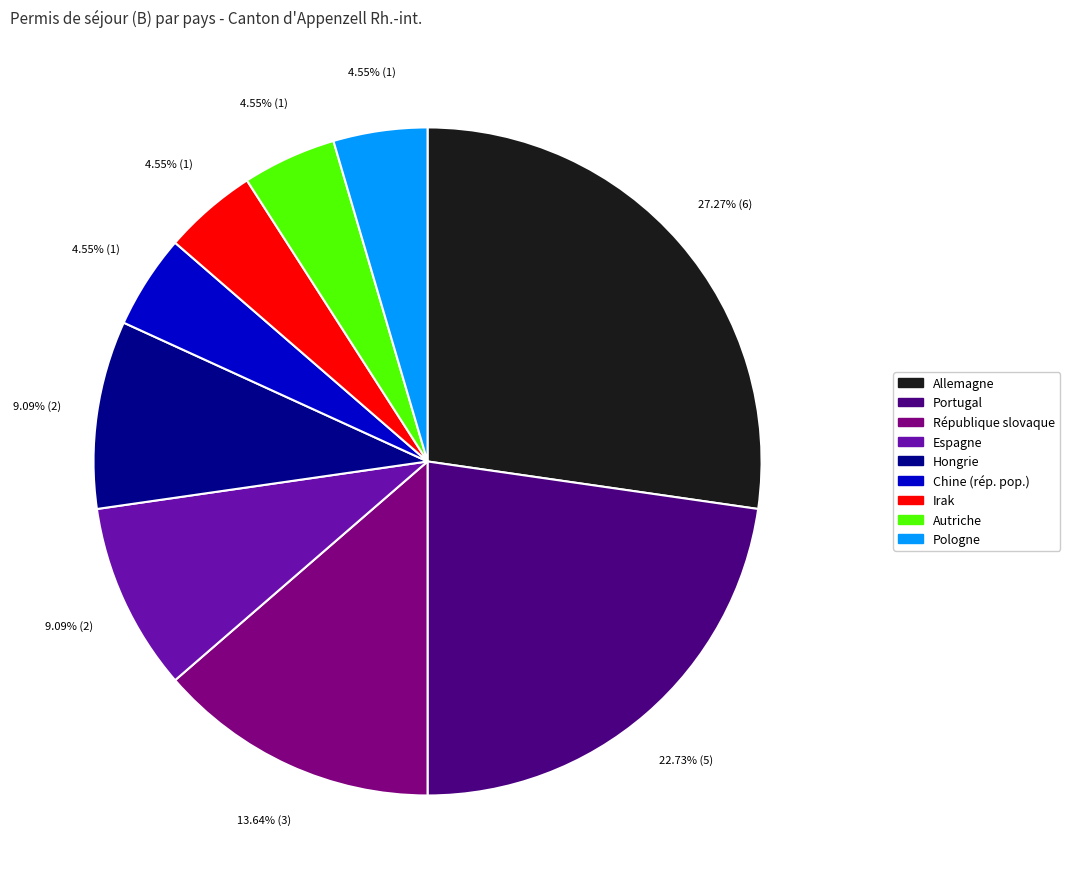

How many slices are in this pie chart?

9